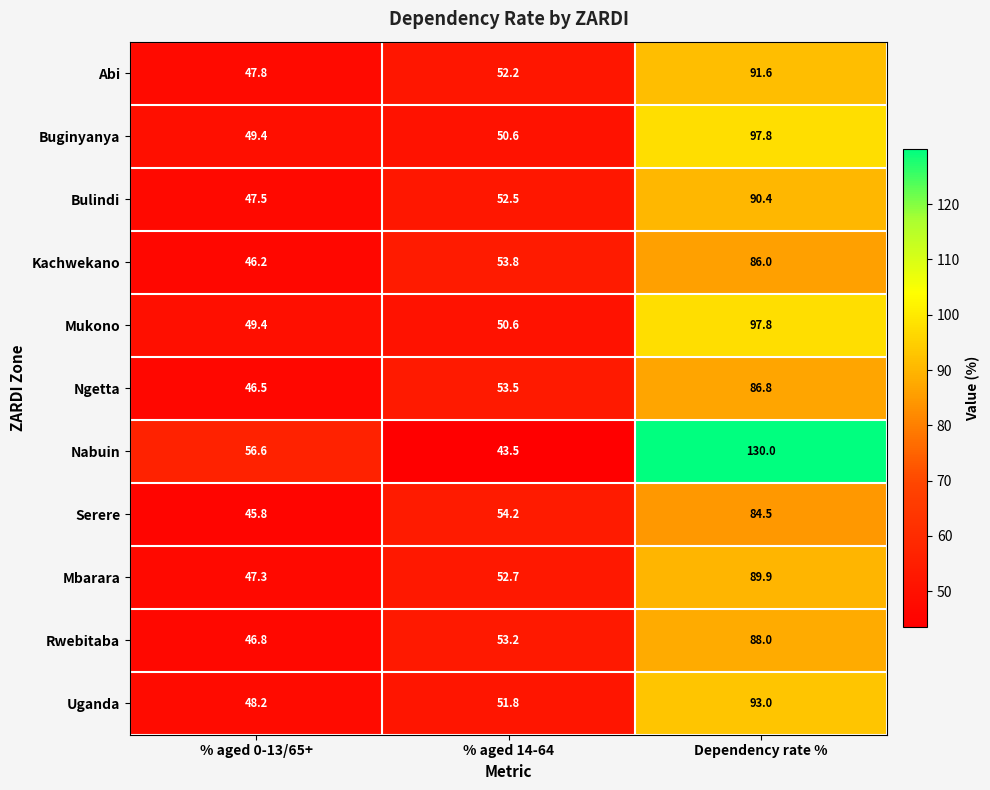

What is the maximum value shown in the chart?

130.0